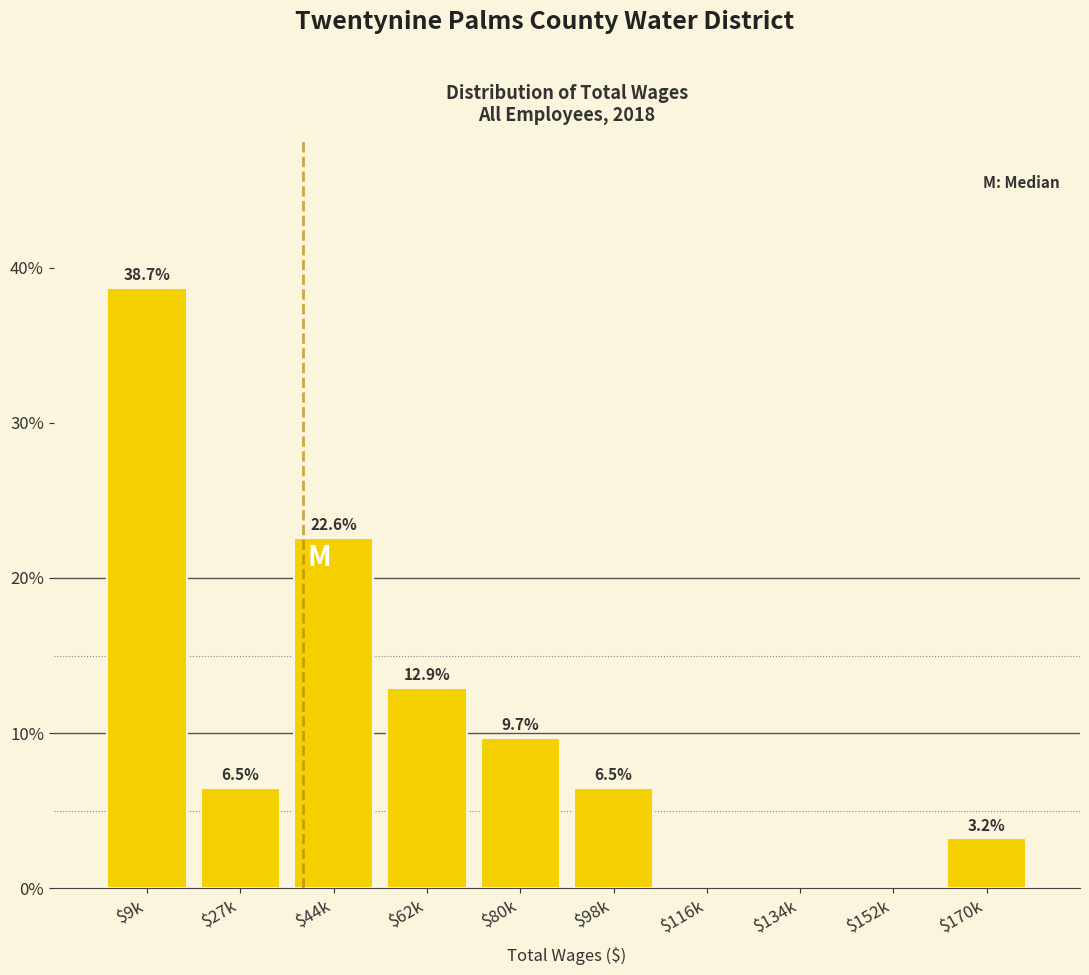

Read the value at $170k.

3.2